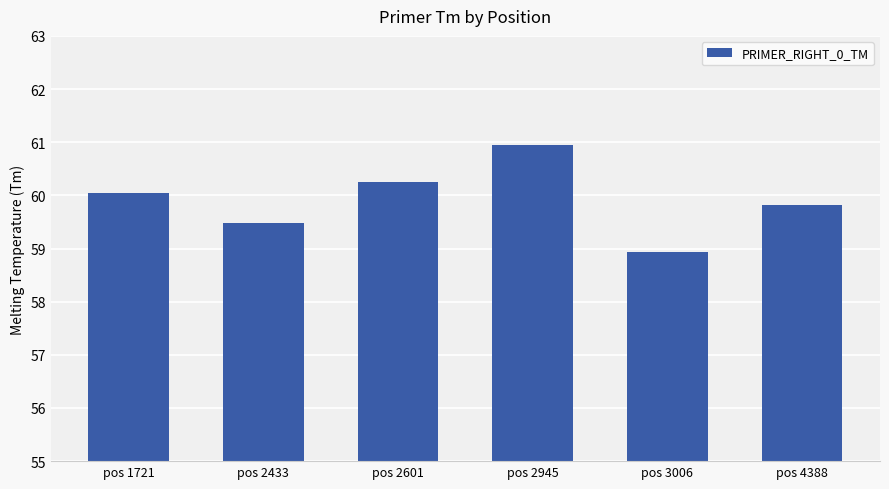

Rank the categories by value from lowest to highest.

pos 3006, pos 2433, pos 4388, pos 1721, pos 2601, pos 2945